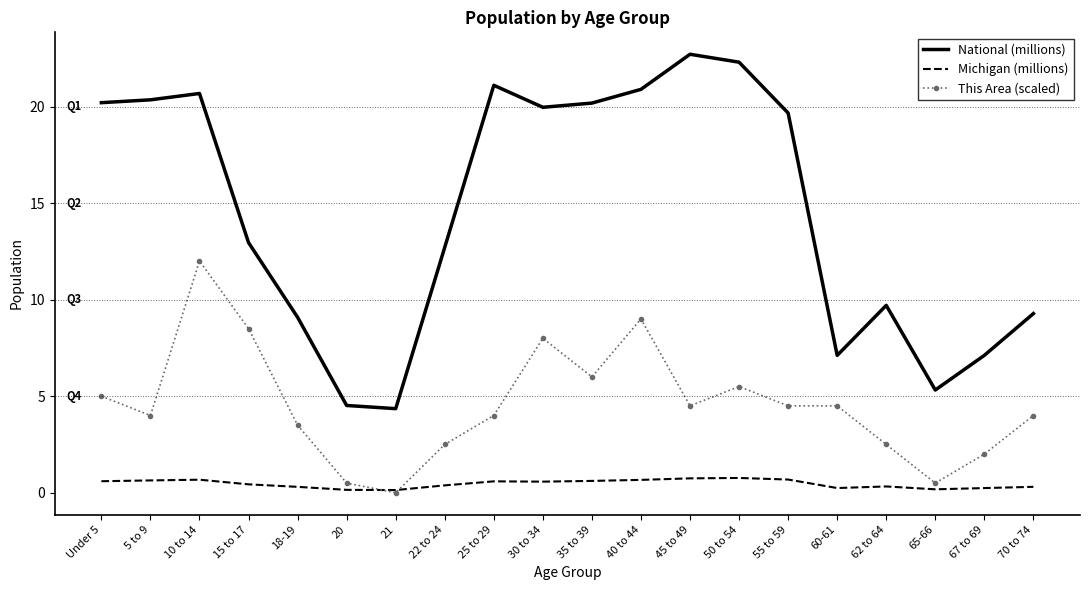

List the series in order of their overall mean, highest first.

National (millions), This Area (scaled), Michigan (millions)